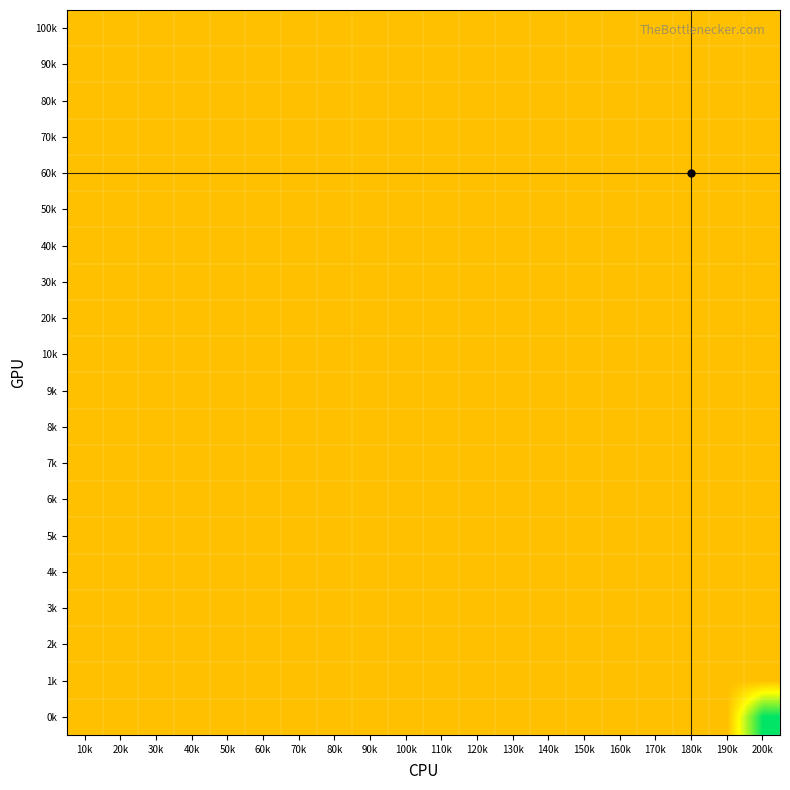

Which series has the largest range (max minus min)?

0k